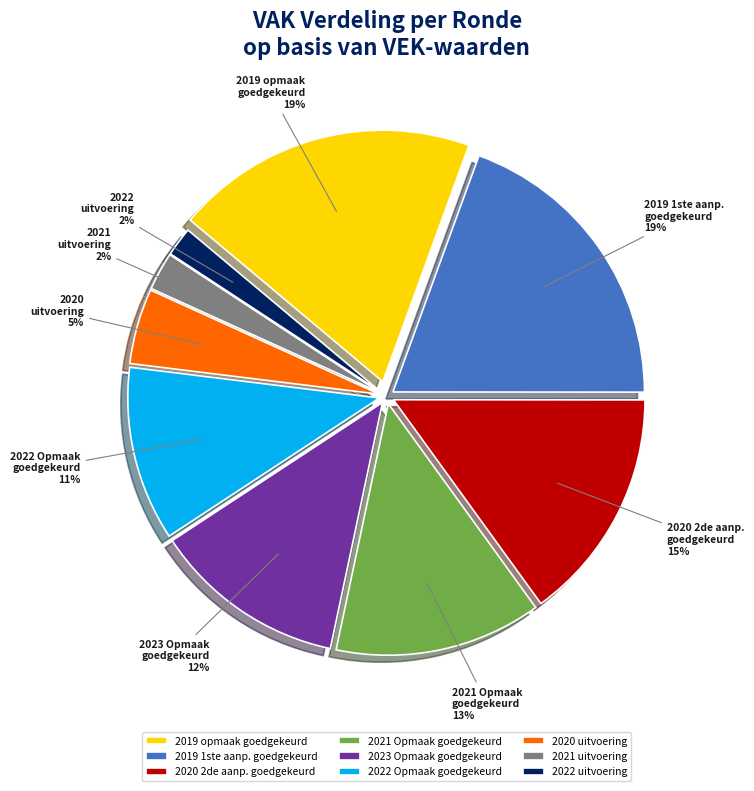

To the nearest percent, what percentage of the pie is 2022 Opmaak goedgekeurd?

11%